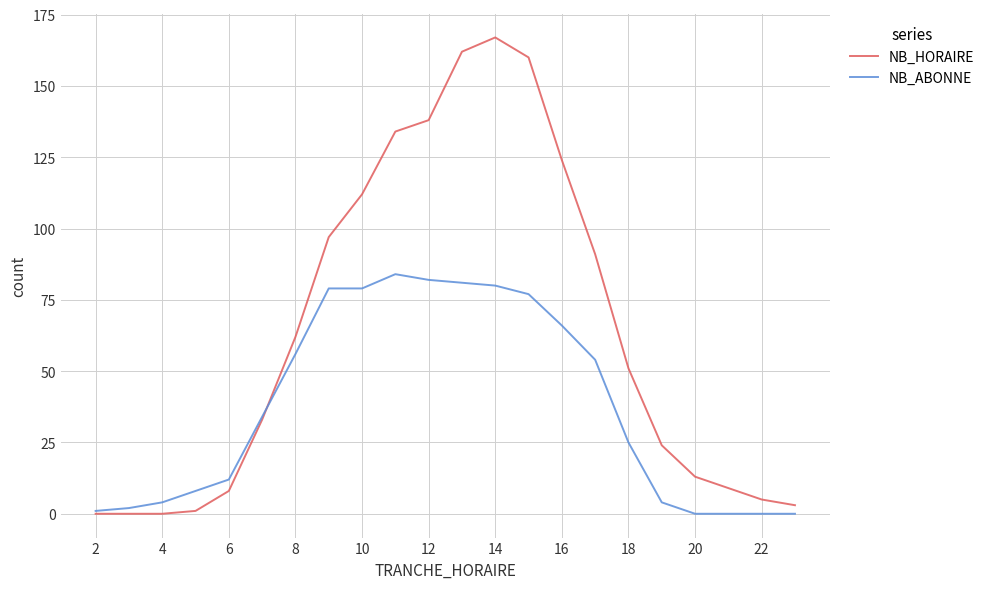

What is the highest value of the NB_HORAIRE series?

167